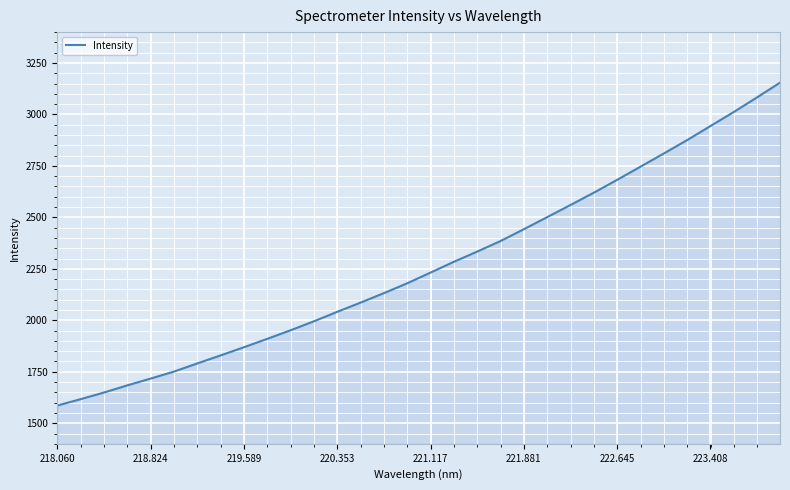

Does the chart have visible grid lines?

Yes